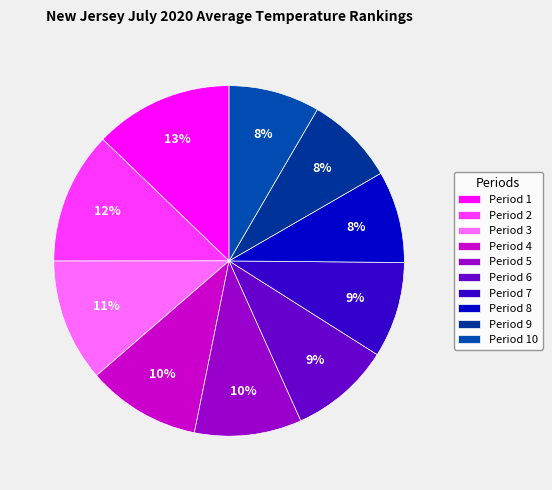

Between Period 10 and Period 8, which is larger?

Period 8